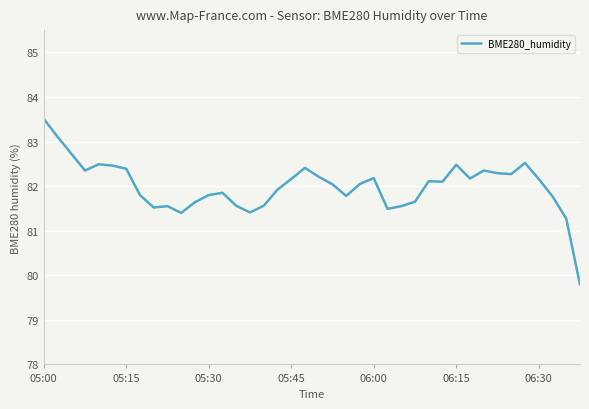

What is the smallest value displayed?

79.8